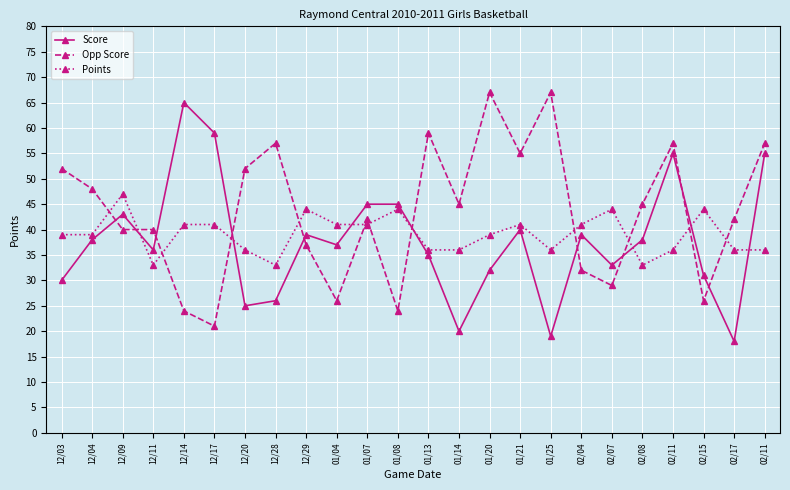

What are all the series names shown in the legend?

Score, Opp Score, Points